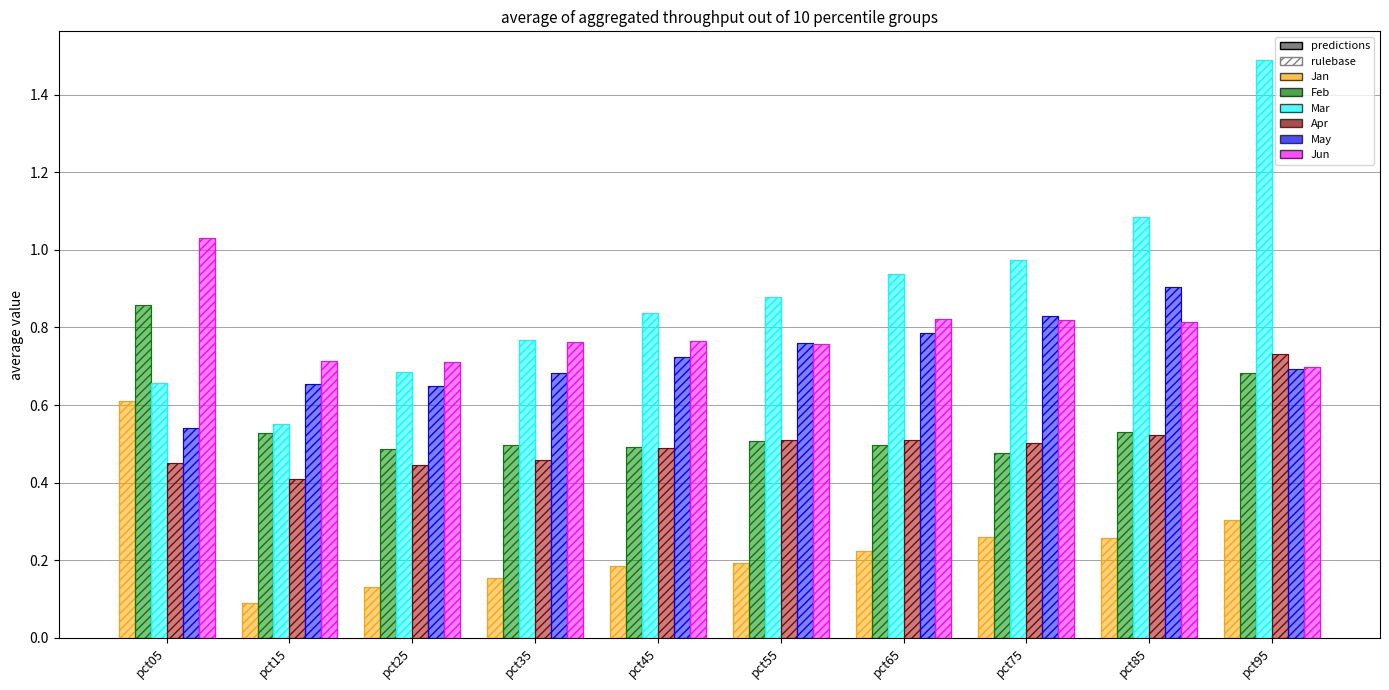

Is it true that May equals 1.2 at pct25?

False